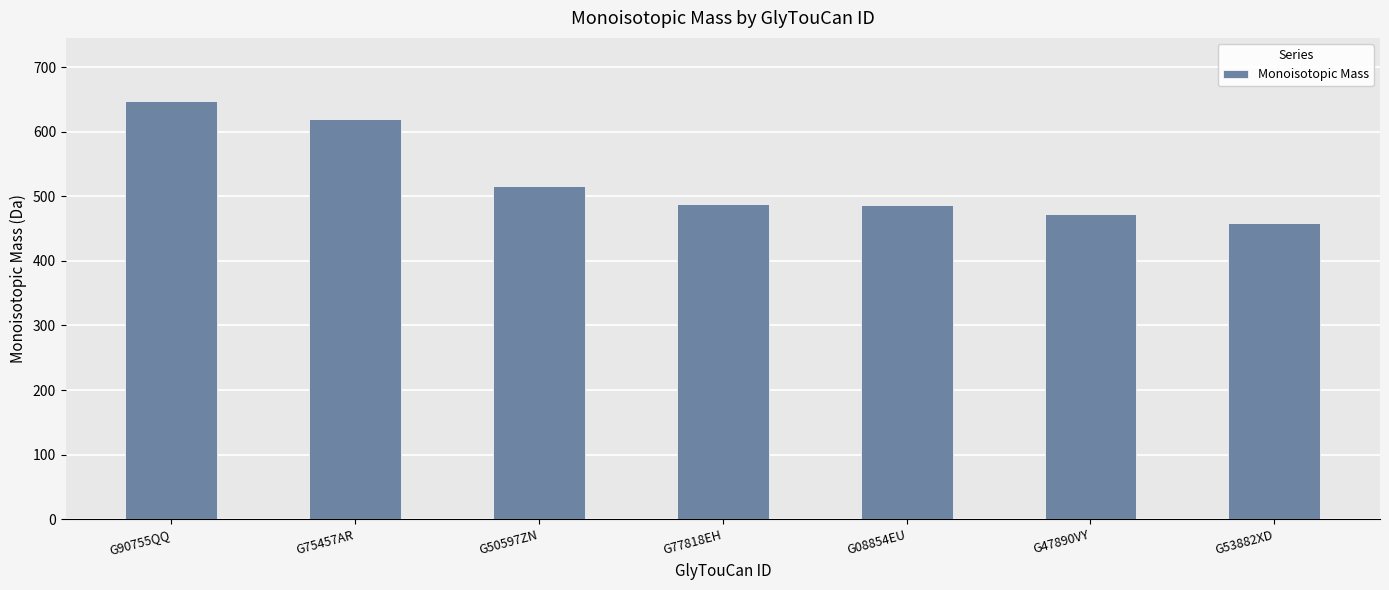

What is the maximum value shown in the chart?

648.2